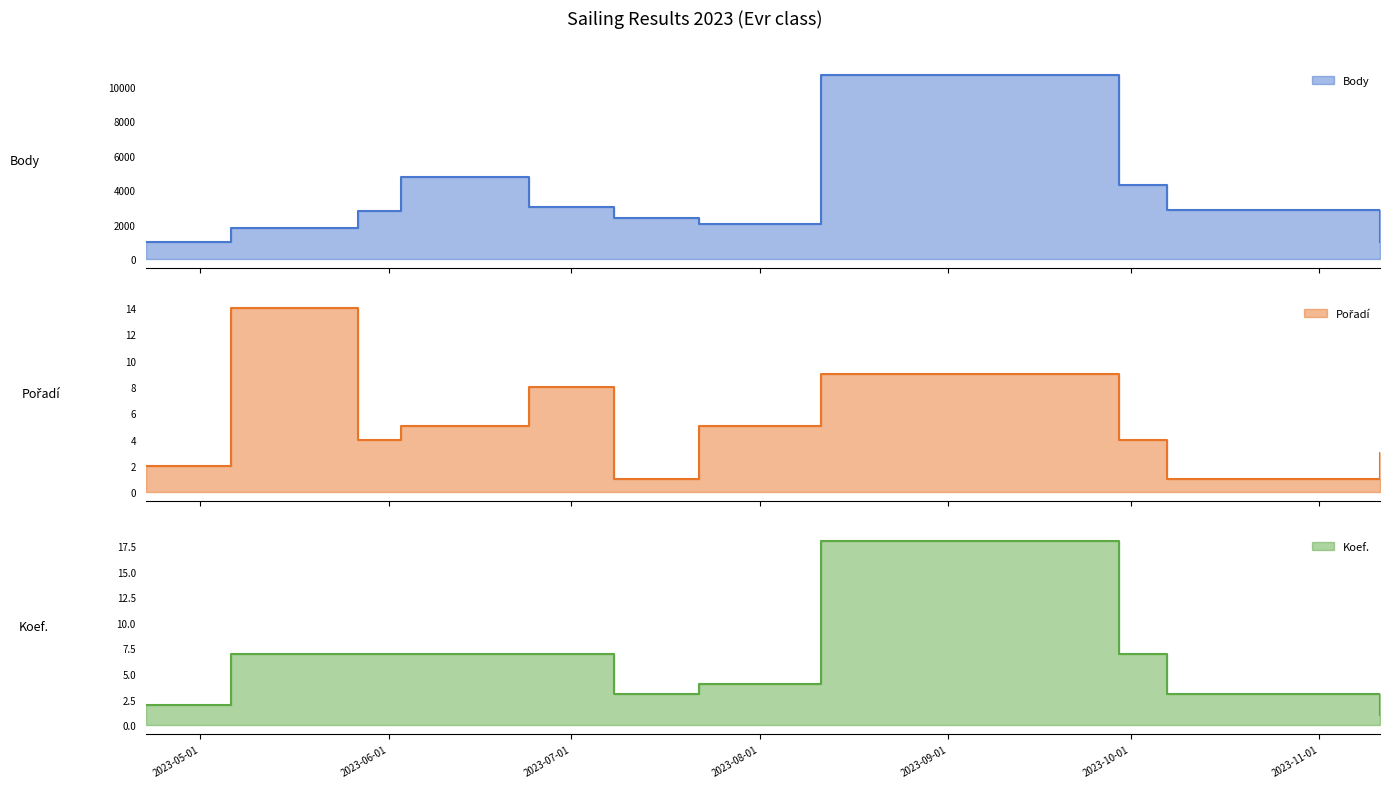

Which series has the widest spread of values?

Body